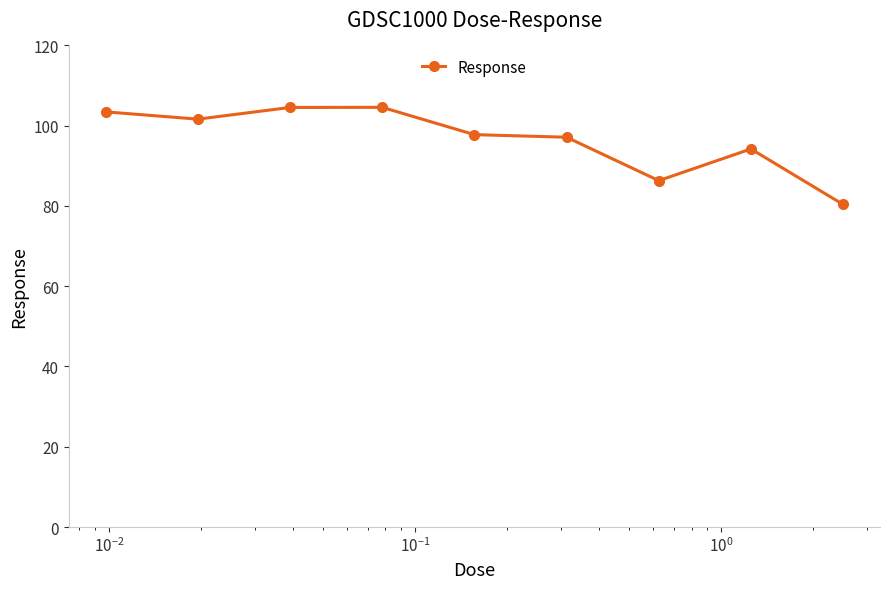

What is the smallest value displayed?

80.4